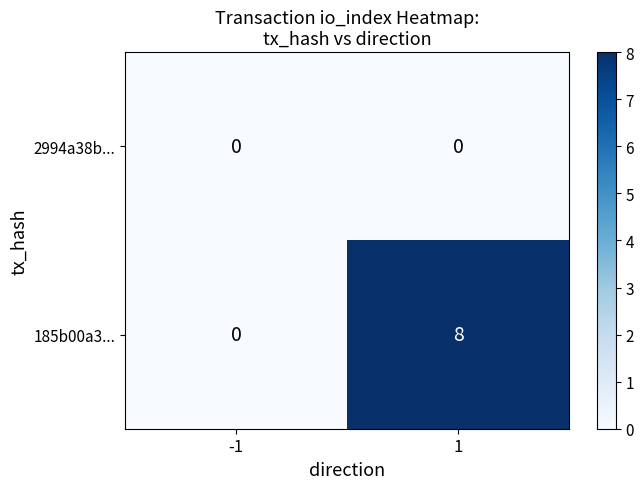

The 185b00a3... series shows 8 at 1. True or false?

True